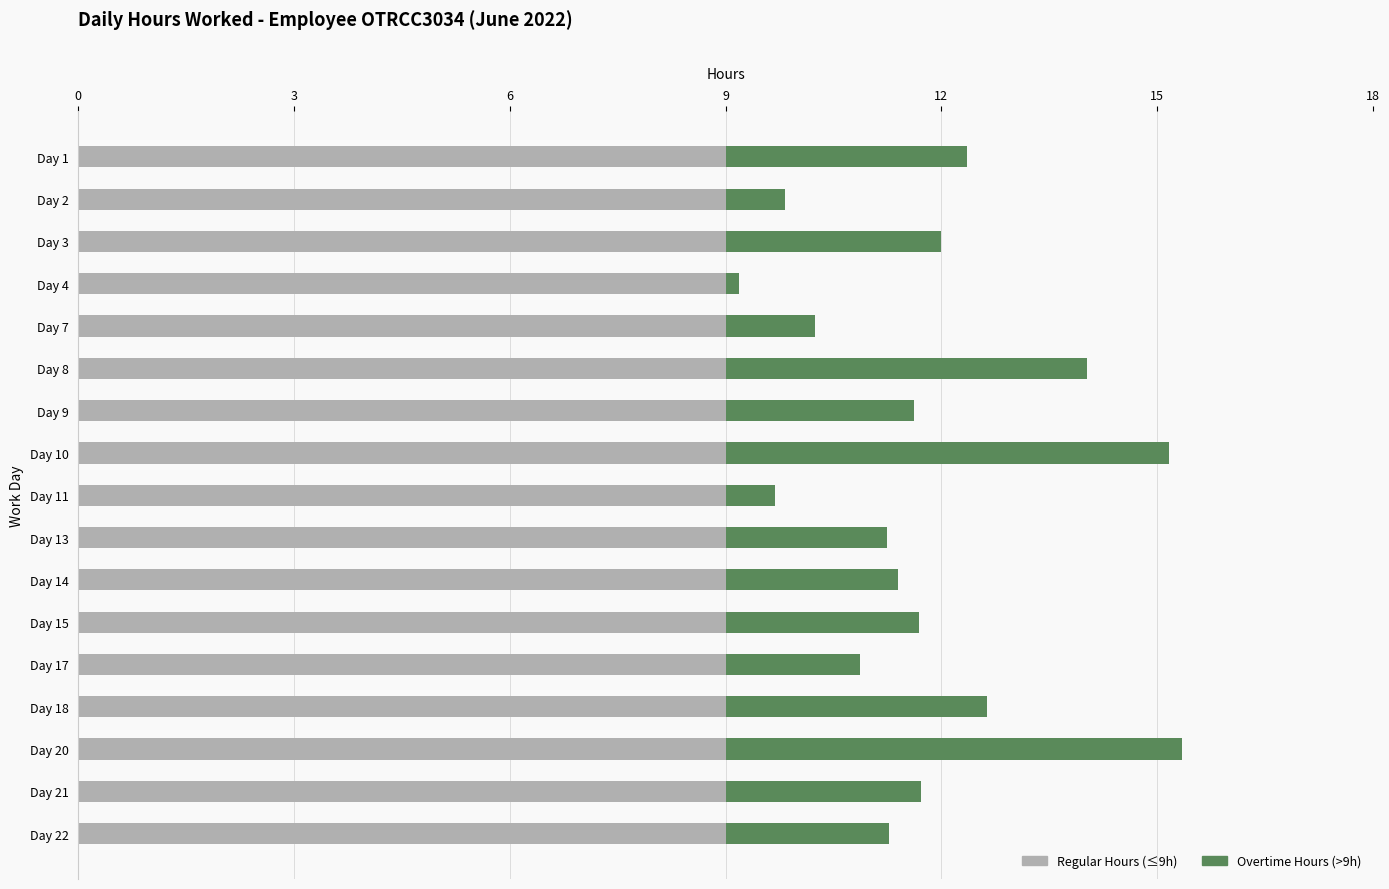

What is the sum of all Regular Hours (≤9h) values?

153.0